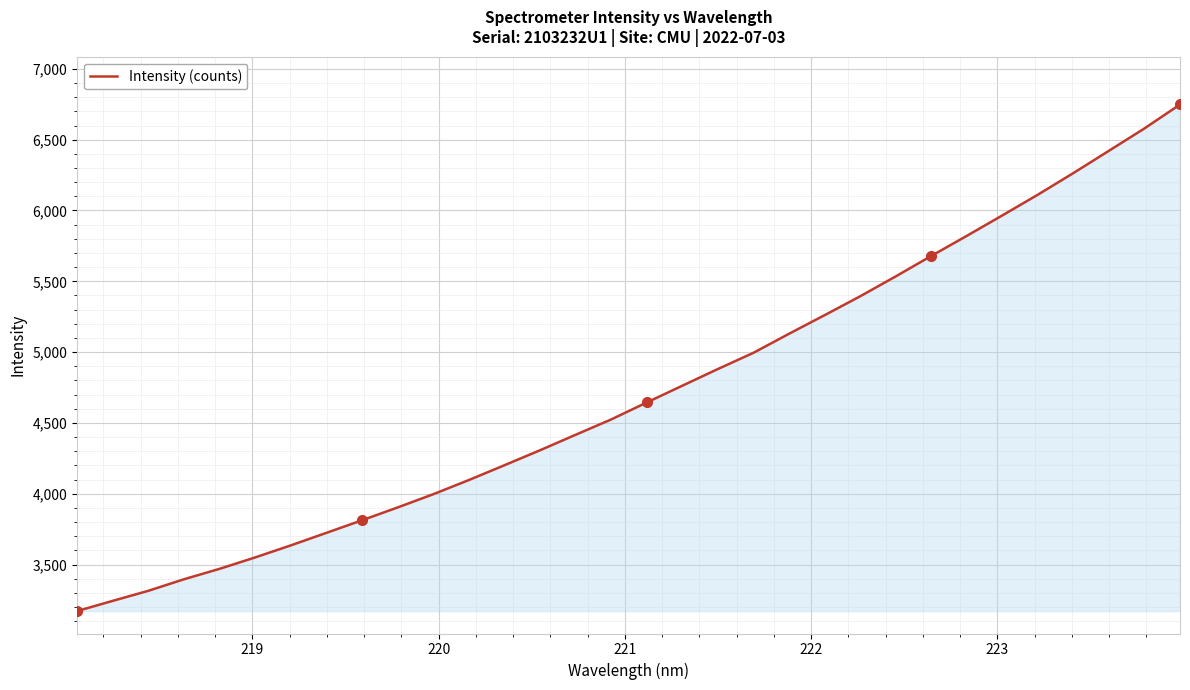

What is the smallest value displayed?

3171.6